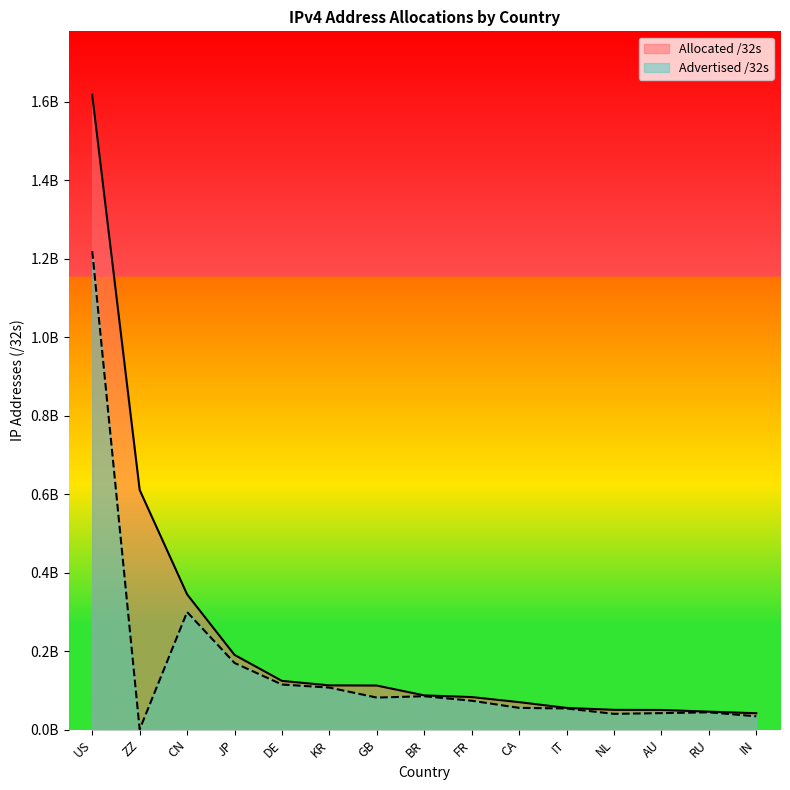

Between BR and DE, which is larger?

DE